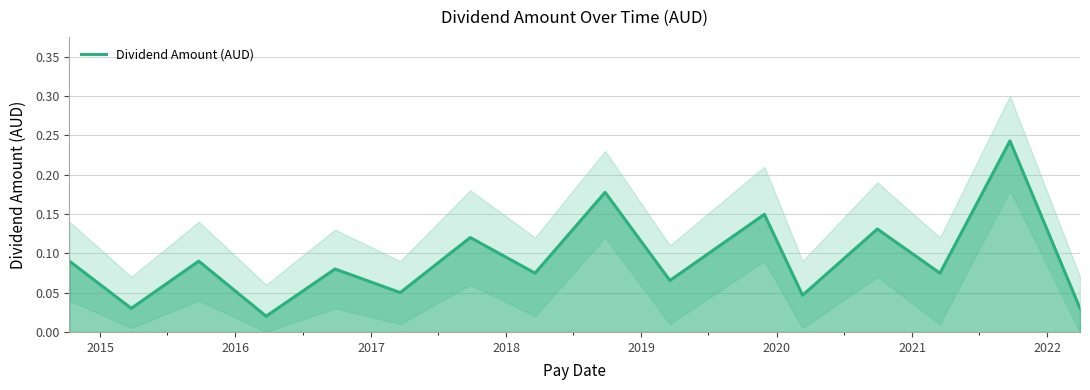

Reading left to right, extract all data points from this chart.

0.1	0.0	0.1	0.0	0.1	0.1	0.1	0.1	0.2	0.1	0.1	0.0	0.1	0.1	0.2	0.0